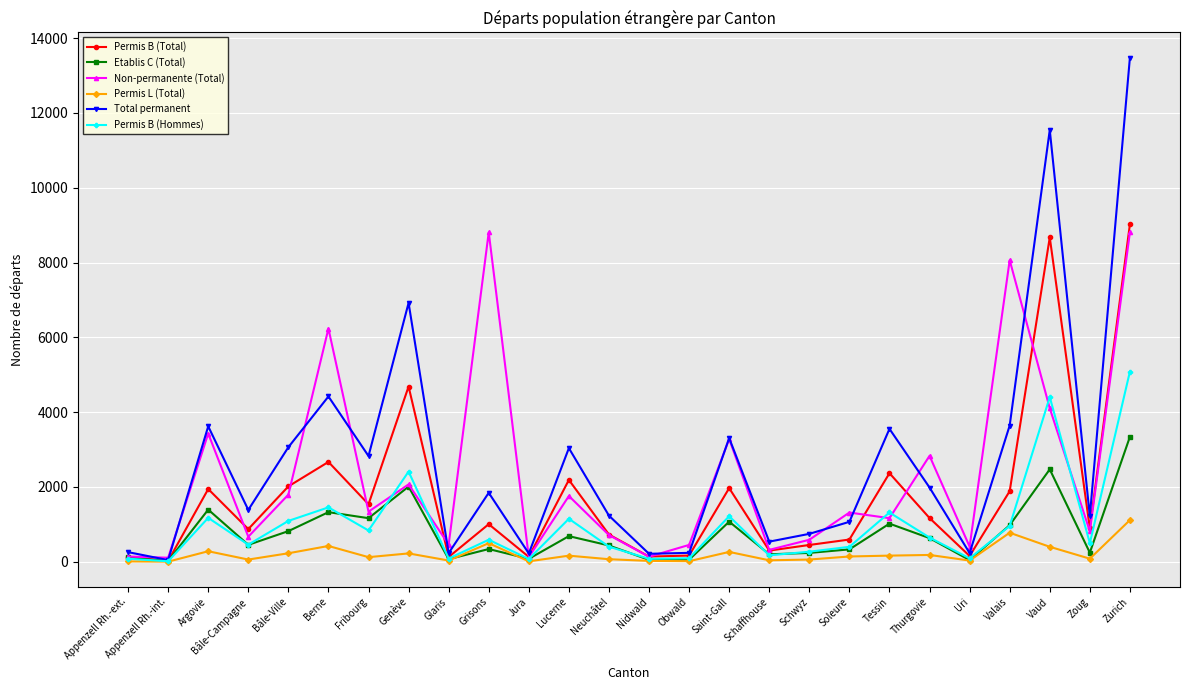

What is the label of the 23rd point from the left?

Valais